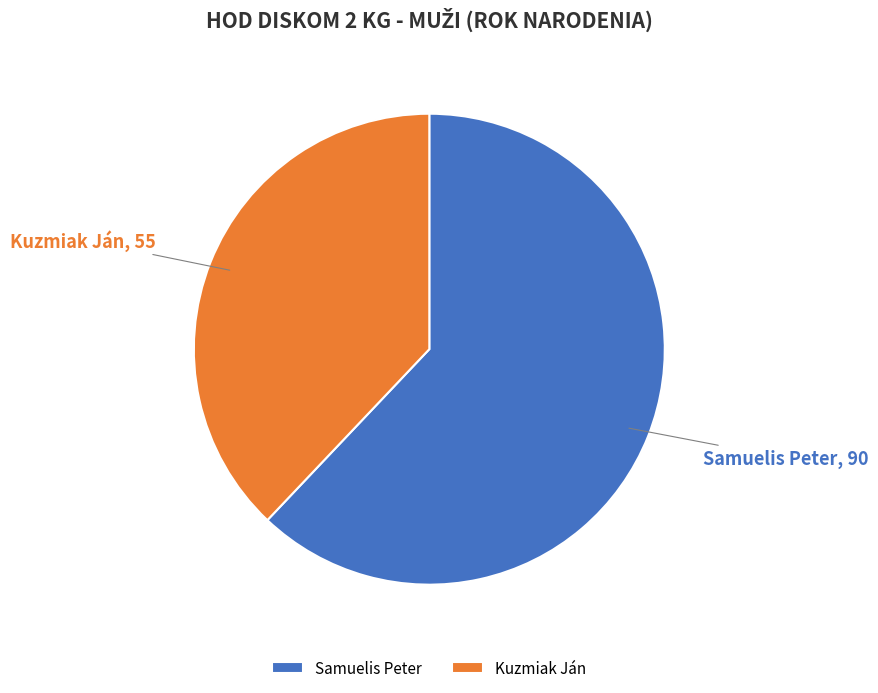

Combined, do Samuelis Peter and Kuzmiak Ján account for over 50%?

Yes